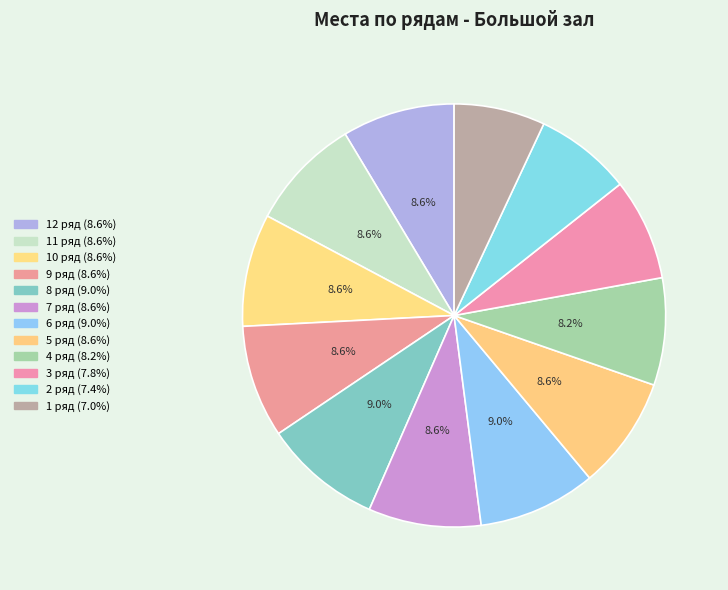

Does 9 ряд represent more than half of the total?

No